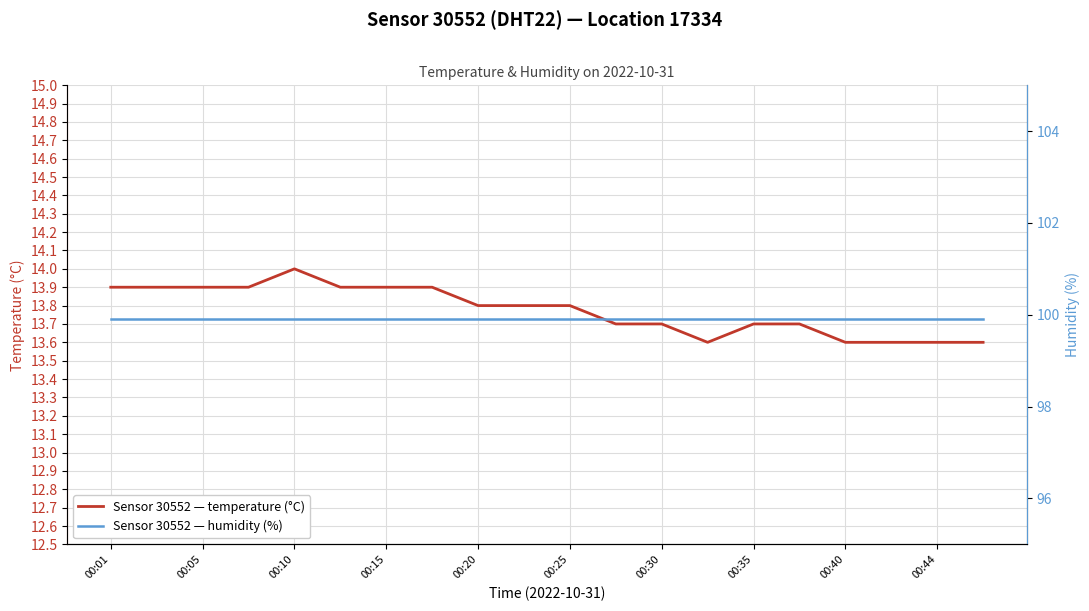

What is the difference between the second highest and minimum values in the temperature series?

0.3